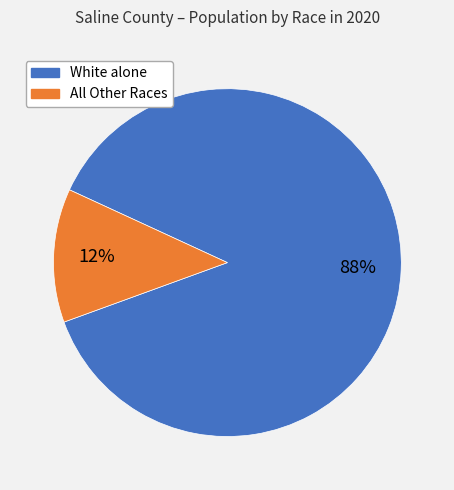

To the nearest percent, what is the average slice percentage?

50%